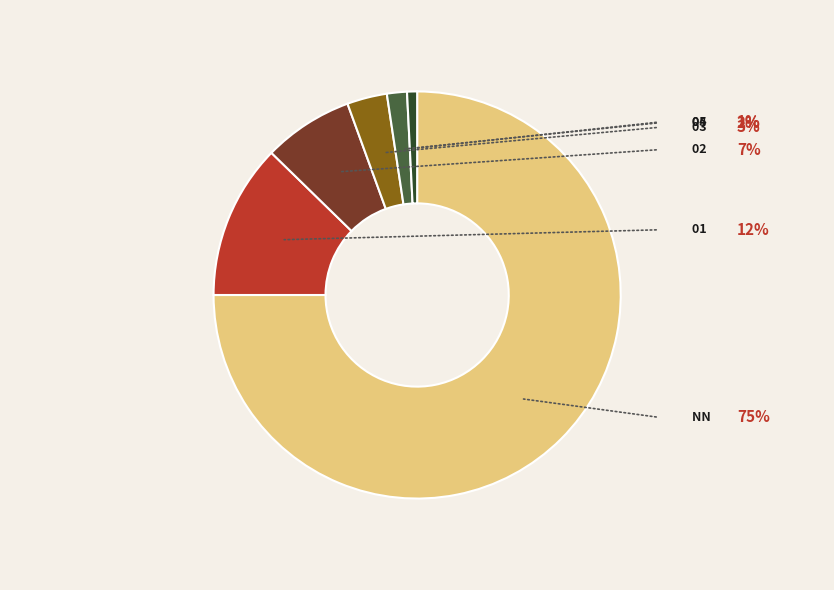

What portion of the pie excludes 04?

98.4%